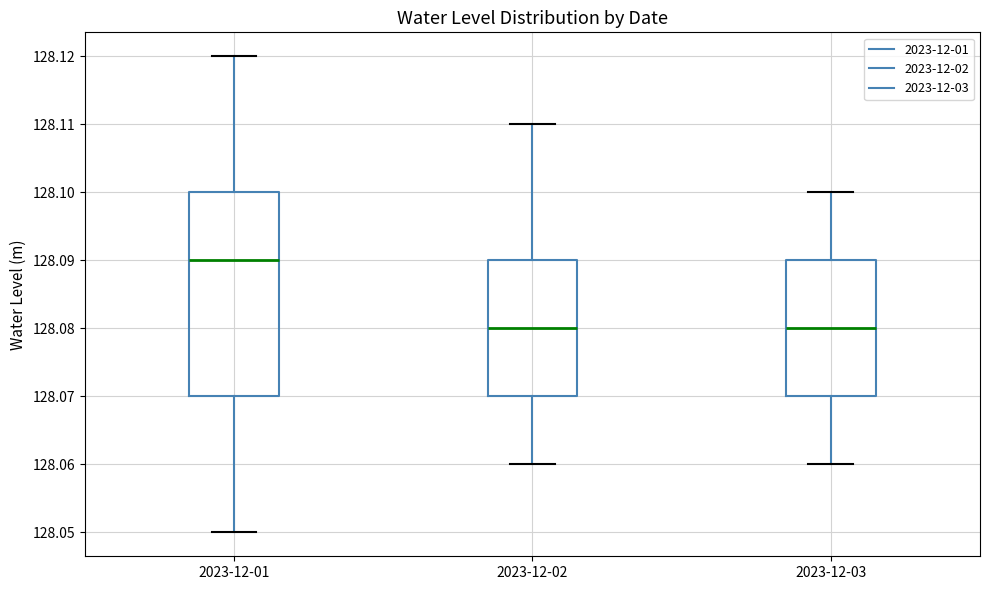

Reading left to right, transcribe this box plot: for each box, give where its median line is, the range the box spans, and where its two whiskers end, as read against the y-axis. The values are not printed on the chart, so give them approximately, as read against the axis.

2023-12-01: median 128.09, box 128.07 to 128.10, whiskers 128.05 to 128.12
2023-12-02: median 128.08, box 128.07 to 128.09, whiskers 128.06 to 128.11
2023-12-03: median 128.08, box 128.07 to 128.09, whiskers 128.06 to 128.10